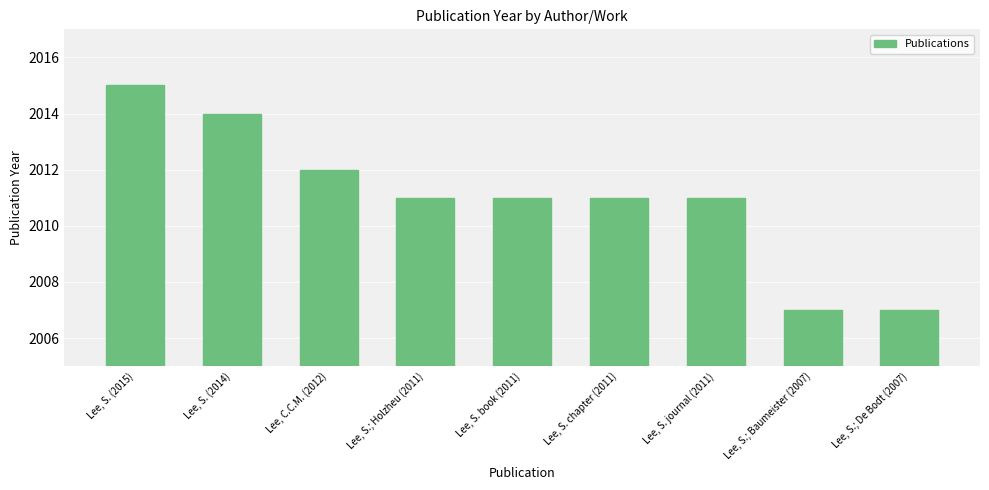

Reading left to right, extract all data points from this chart.

Lee, S. (2015)=2015	Lee, S. (2014)=2014	Lee, C.C.M. (2012)=2012	Lee, S.; Holzheu (2011)=2011	Lee, S. book (2011)=2011	Lee, S. chapter (2011)=2011	Lee, S. journal (2011)=2011	Lee, S.; Baumeister (2007)=2007	Lee, S.; De Bodt (2007)=2007